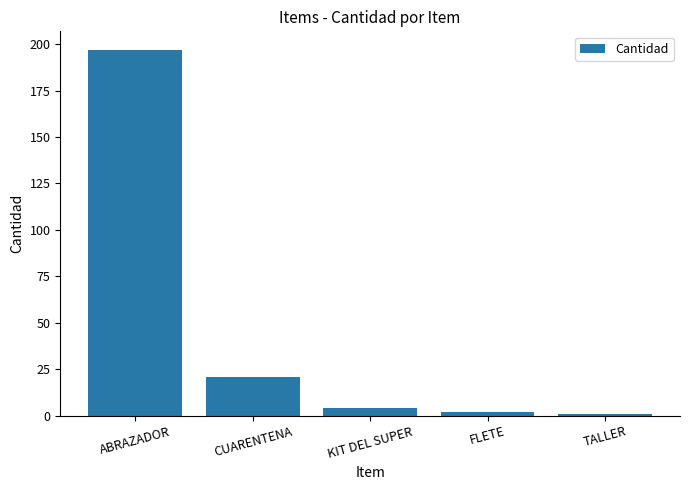

What is the minimum value shown in the chart?

1